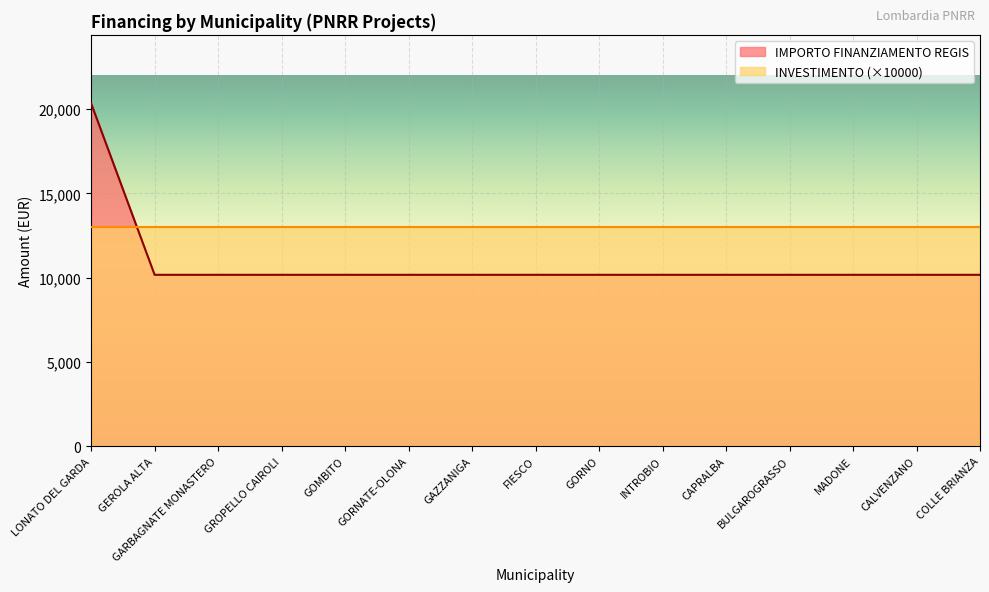

Between CALVENZANO and CAPRALBA, which is larger?

CALVENZANO